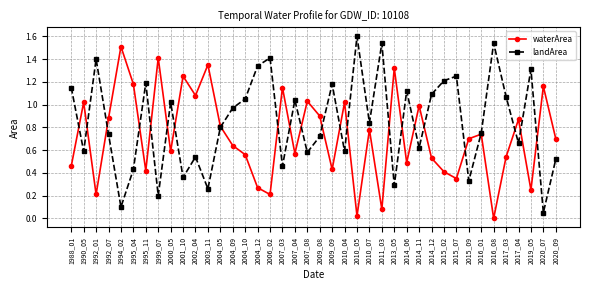

Does the chart display data point markers on the line(s)?

Yes